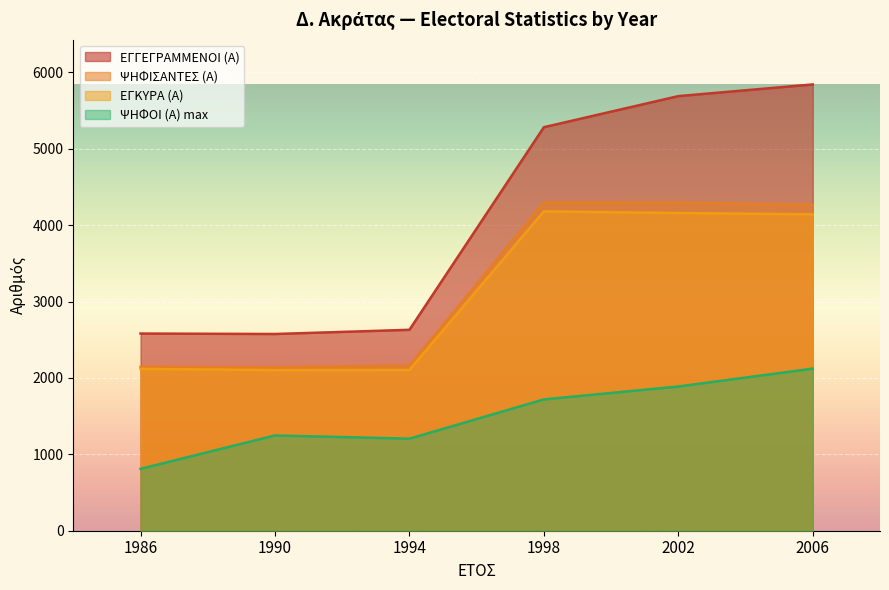

In ΕΓΓΕΓΡΑΜΜΕΝΟΙ (Α), how many points are lower than both neighbors (excluding endpoints)?

1